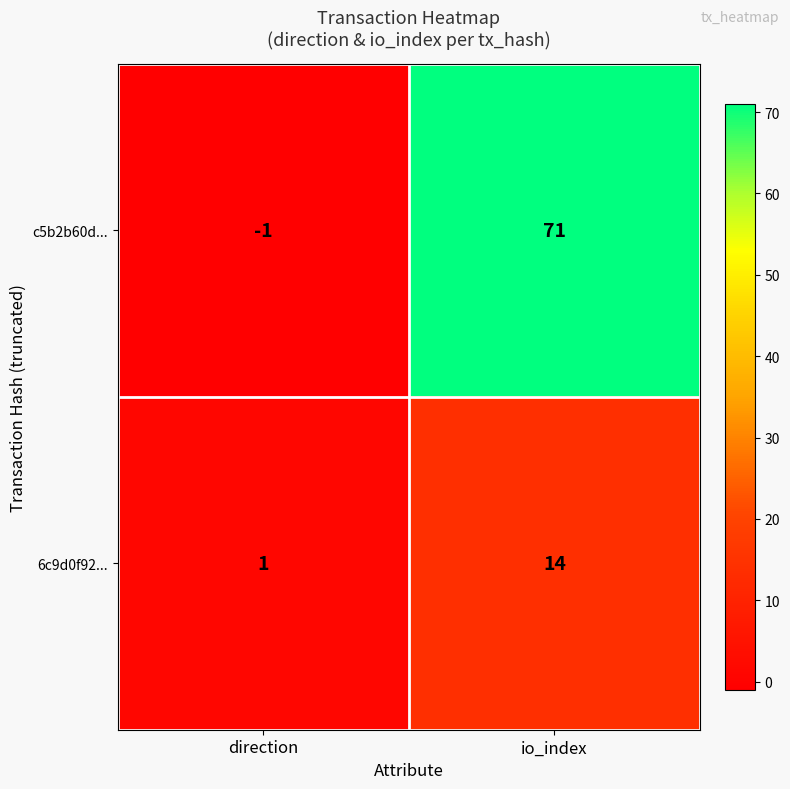

What is the total value across all series at io_index?

85